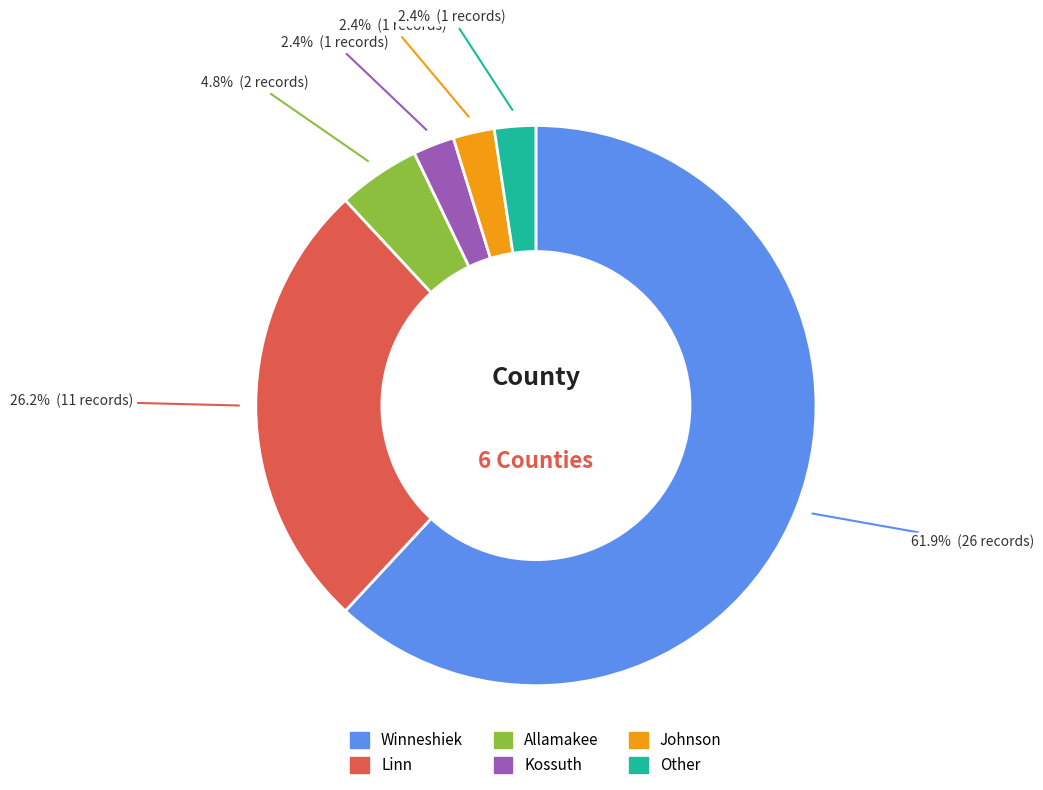

Does any single category account for the majority?

Yes